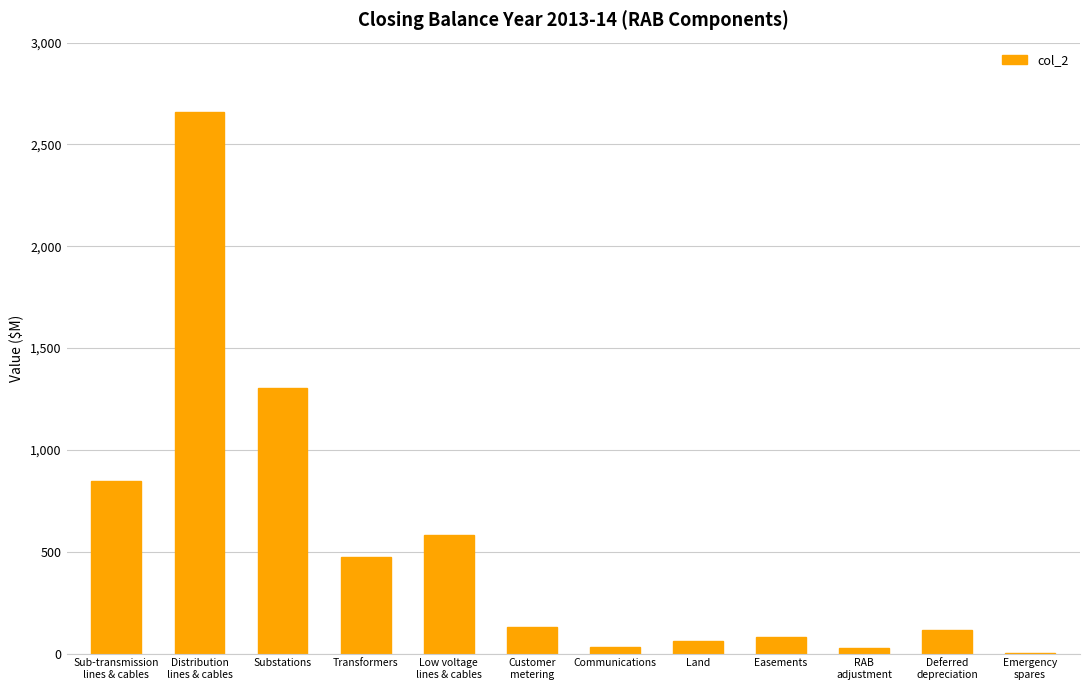

At which category does the chart reach its peak across all series?

Distribution
lines & cables